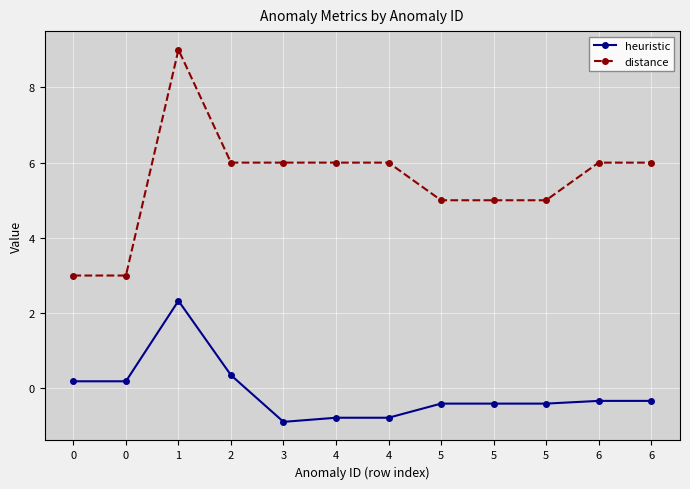

True or false: distance and heuristic cross at least once.

False